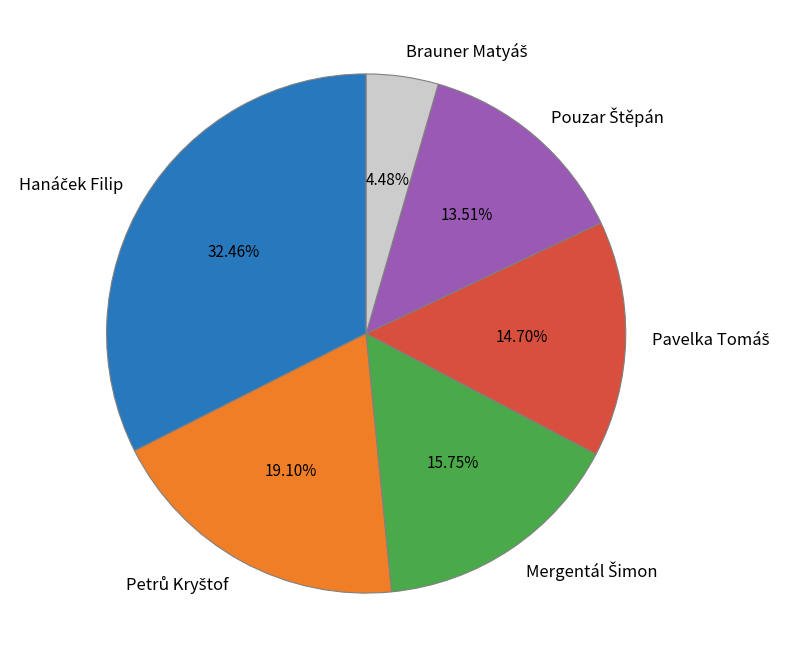

Is there a majority slice in this chart?

No